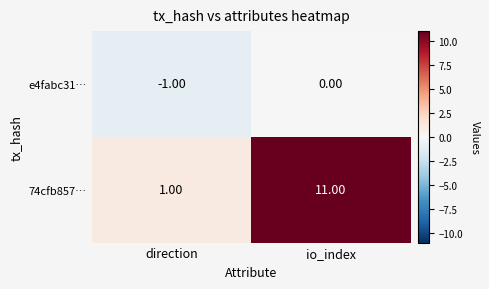

What is the difference between the maximum and minimum values in the 74cfb857… series?

10